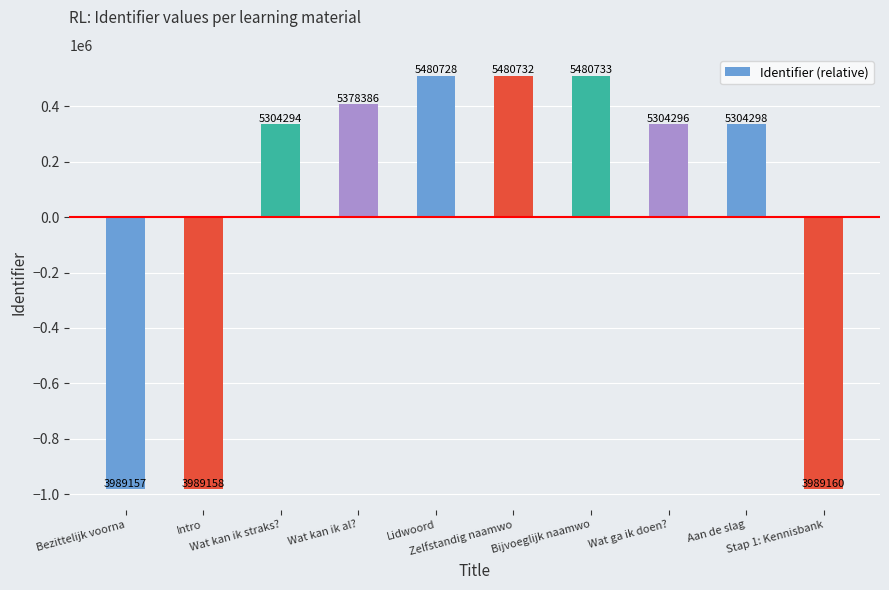

How many bars are there in total?

10